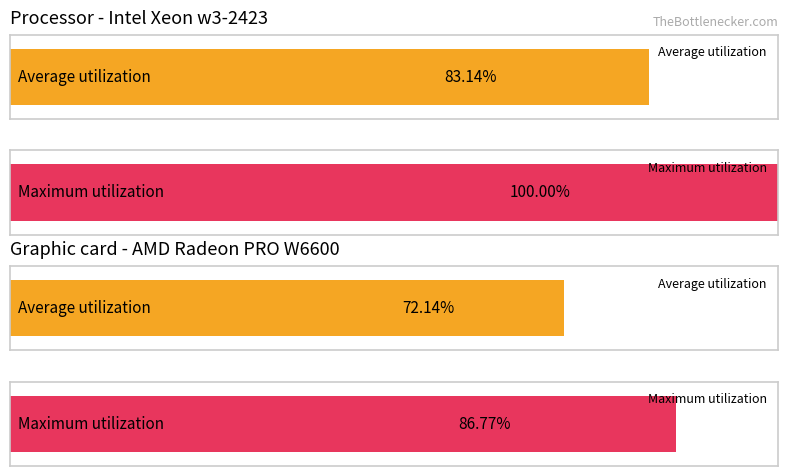

The Maximum utilization series shows 6.5 at 23. True or false?

False